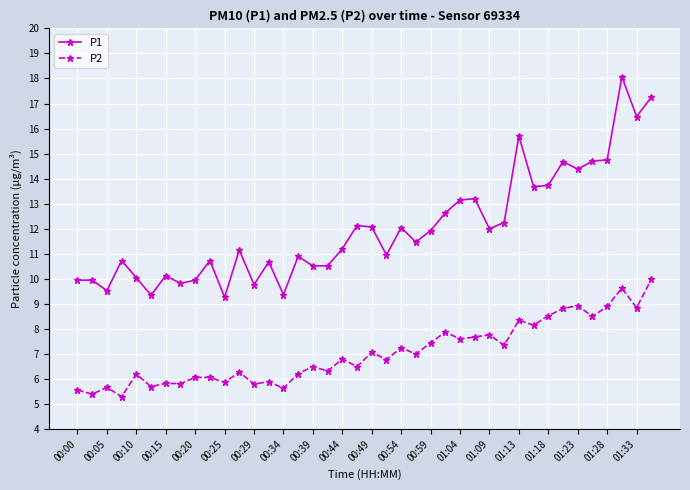

Which series has the widest spread of values?

P1